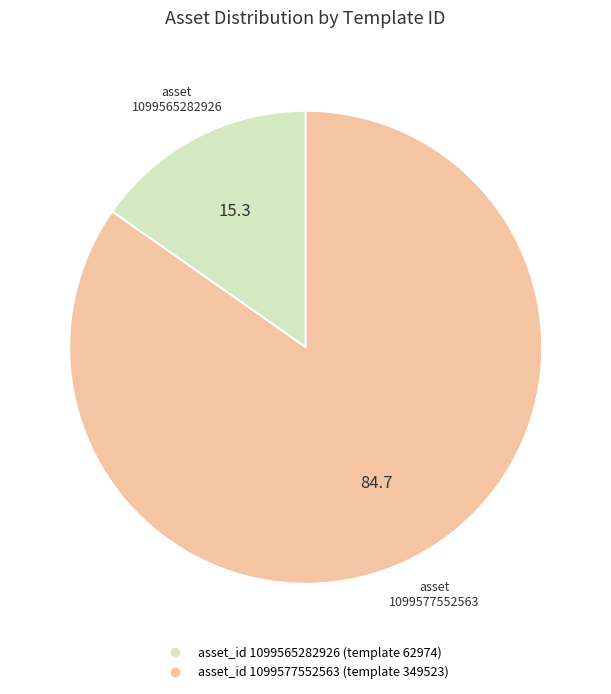

Is there a majority slice in this chart?

Yes